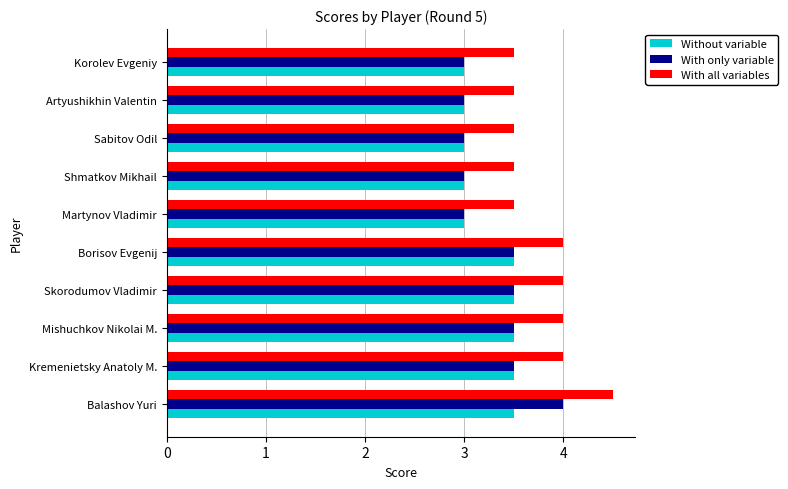

What is the difference between the highest and lowest values at Korolev Evgeniy?

0.5